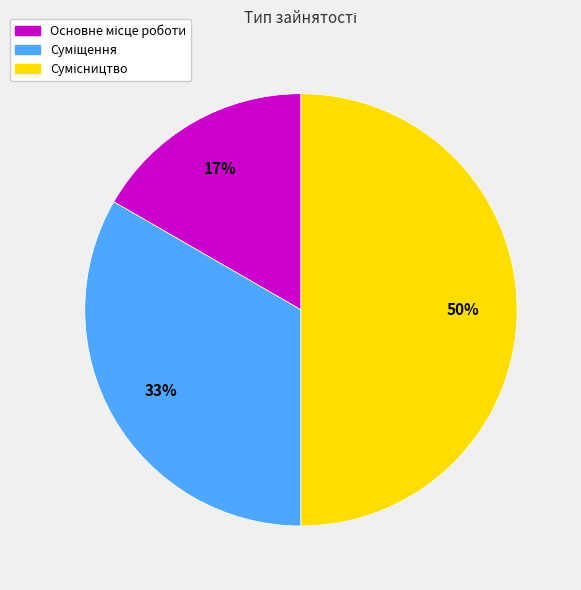

To the nearest percent, what is the difference between the largest and smallest slice percentages?

33%